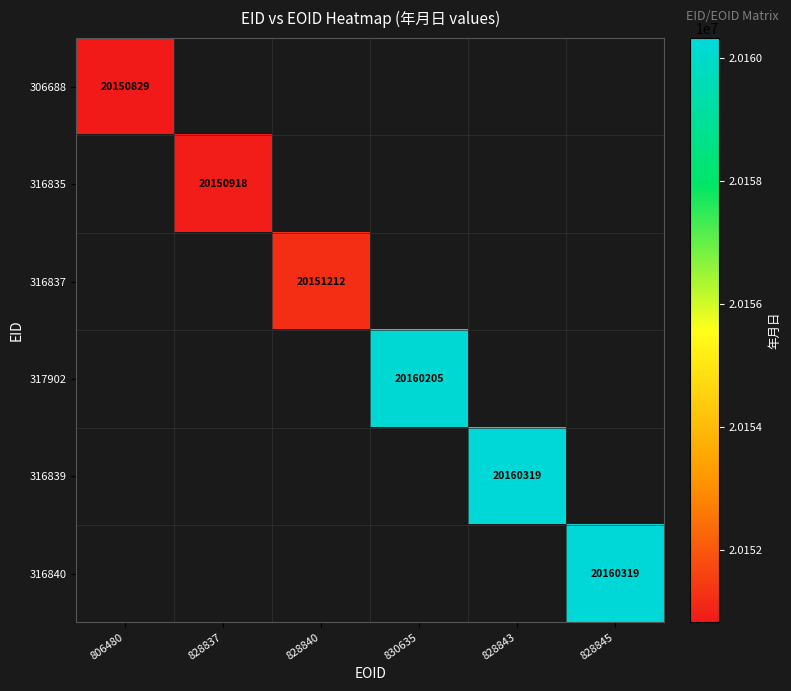

What is the greatest value displayed?

20160319.0